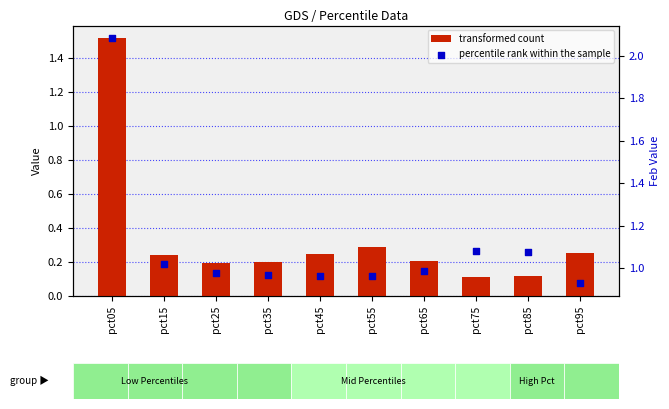

Which series has the largest total across all categories?

percentile rank within the sample